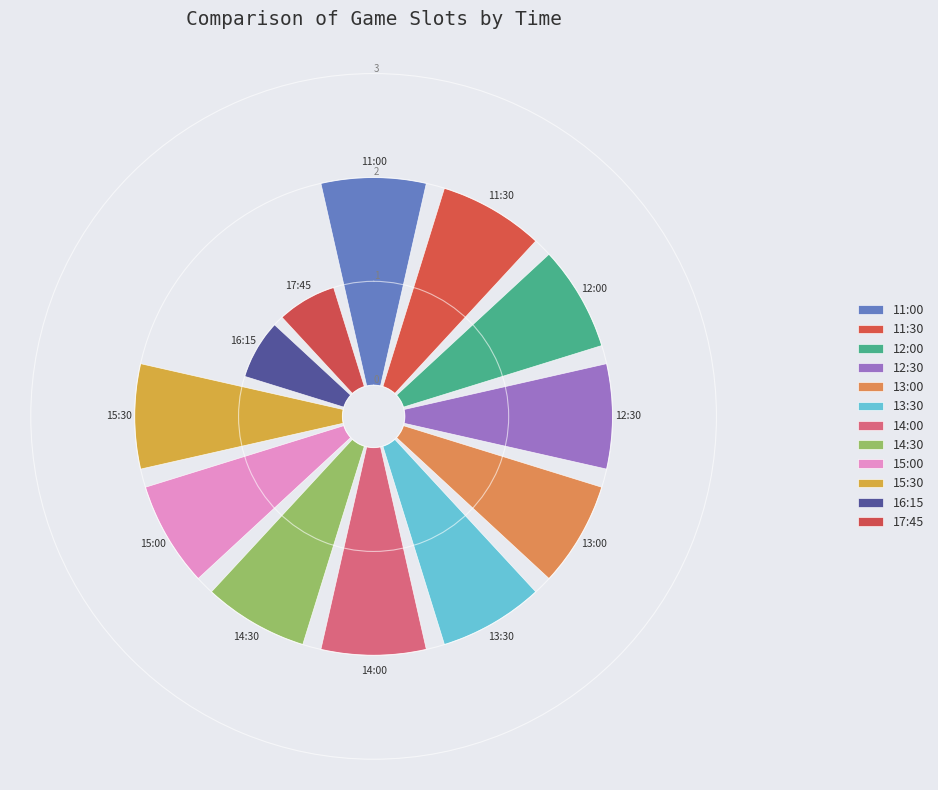

Count the number of slices in the pie.

12